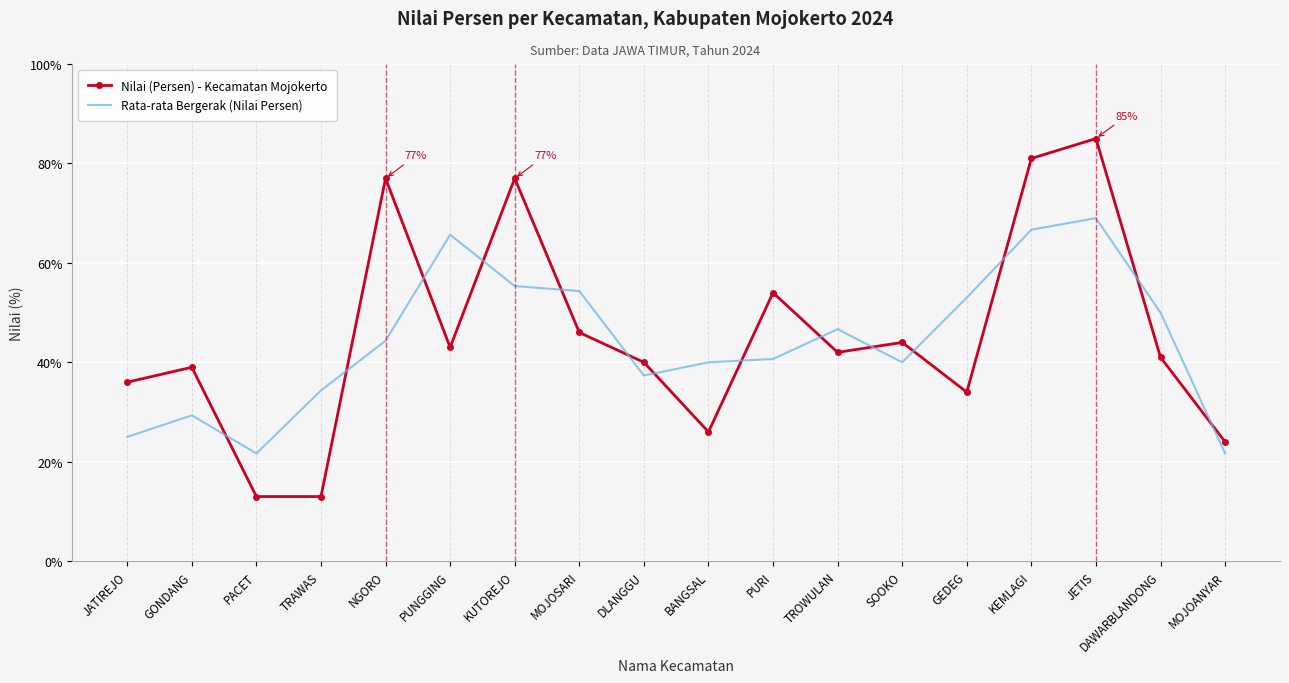

What is the total value across all series at DAWARBLANDONG?

91.0